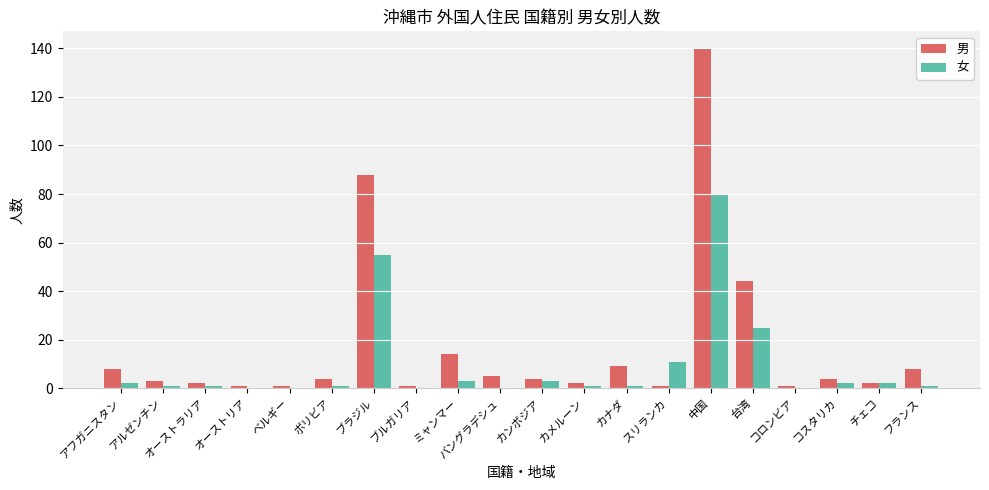

At which label does 女 reach its peak?

中国